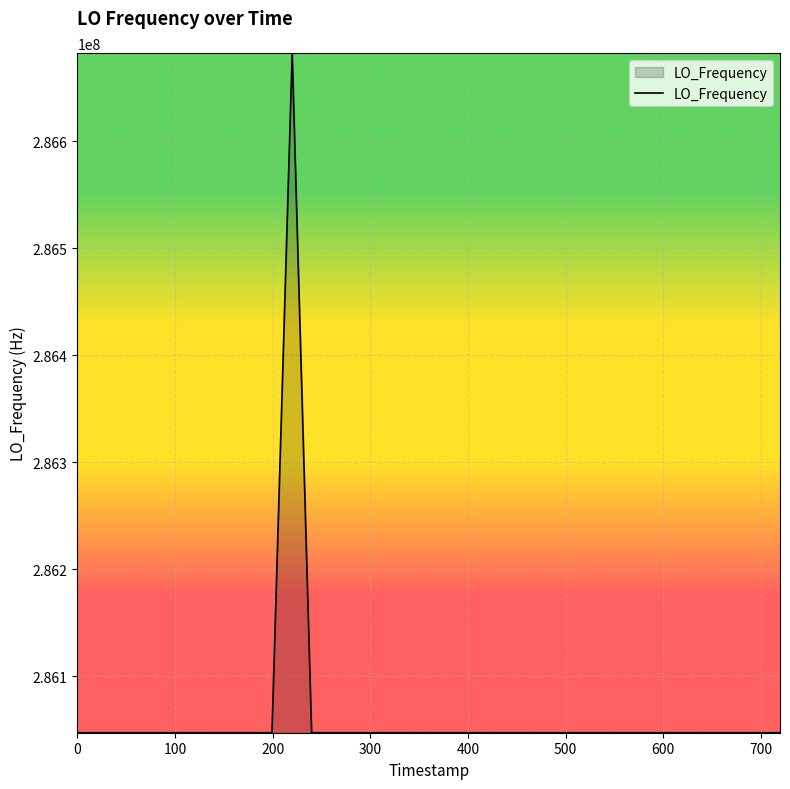

What is the greatest value displayed?

286682705.1